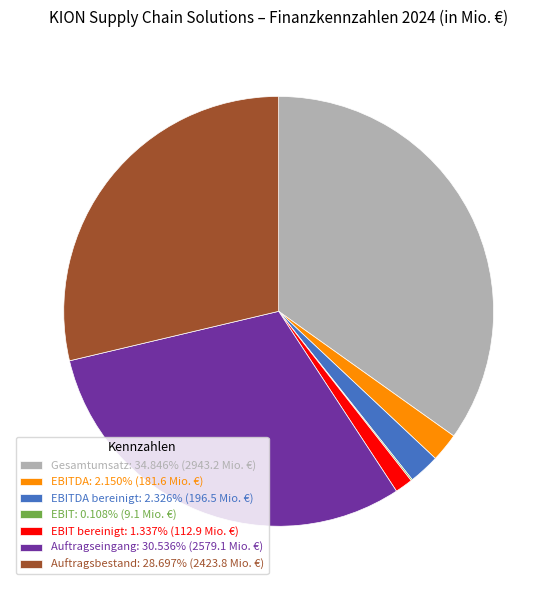

Is there any slice that represents more than half of the pie?

No